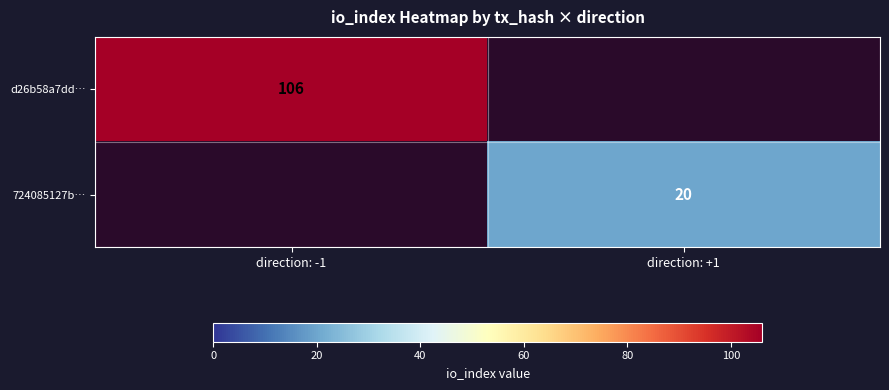

True or false: d26b58a7dd… has a value of 106 at direction: -1.

True